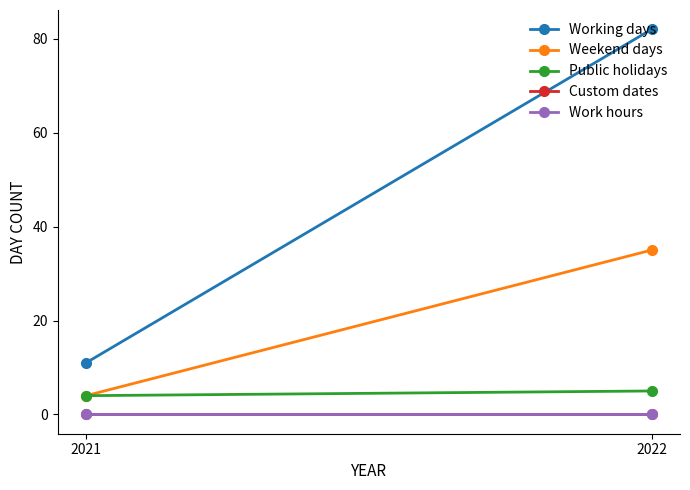

Is it true that Work hours equals 0 at 2021?

True